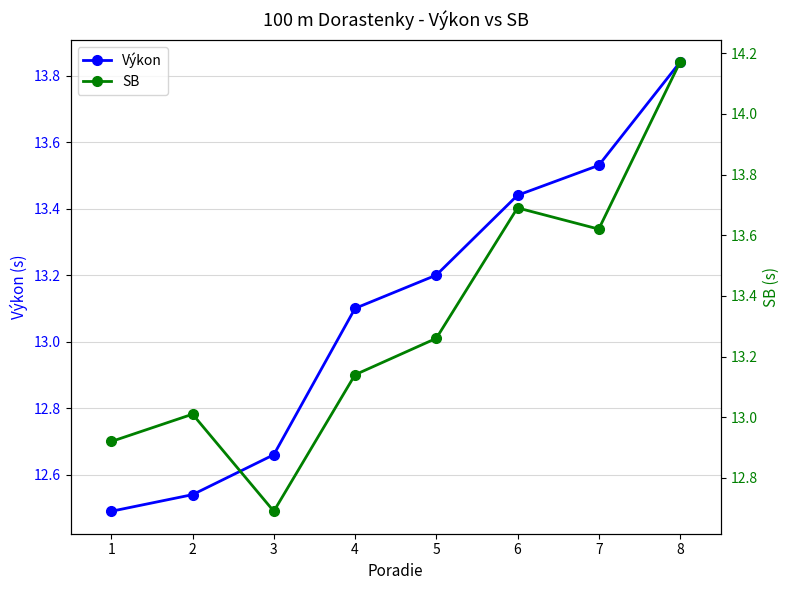

The value of Výkon at 2 is 6.1. True or false?

False